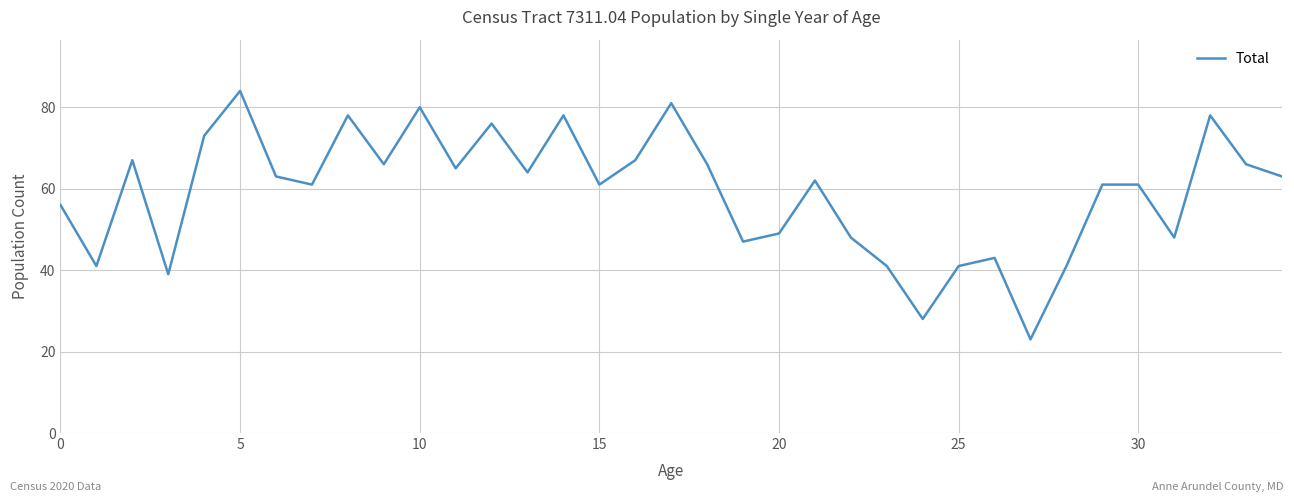

True or false: there are more than 0 points higher than both neighbors.

True